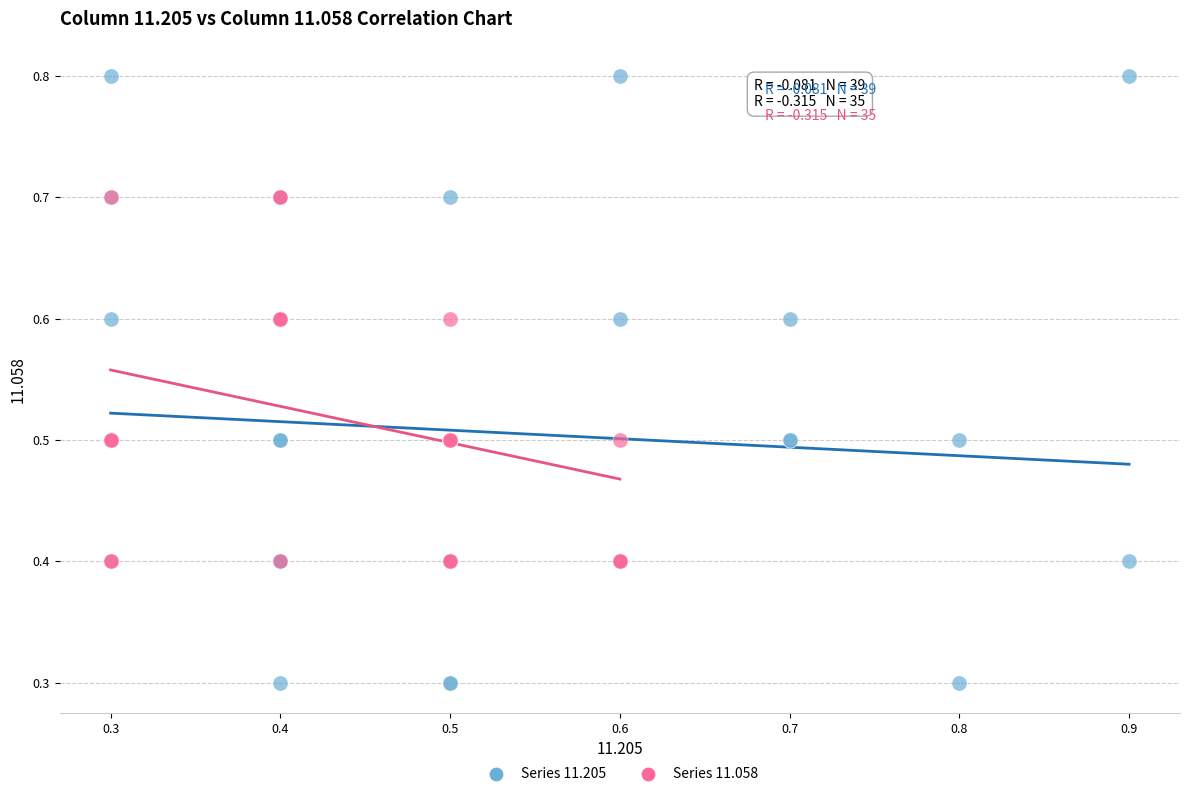

Which series contains the highest Y value?

Series 11.205